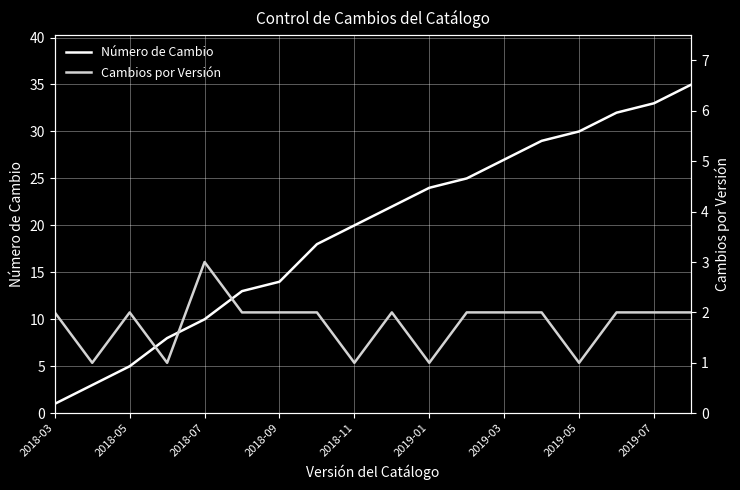

At which label does Número de Cambio reach its minimum?

2018-03